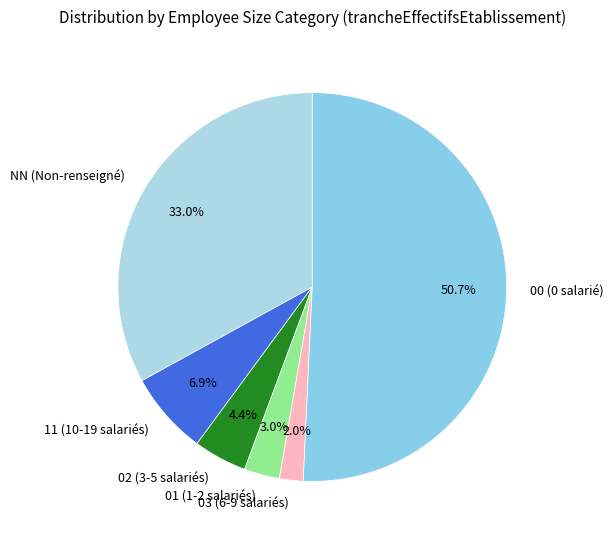

Does 00 account for over 50% of the chart?

Yes